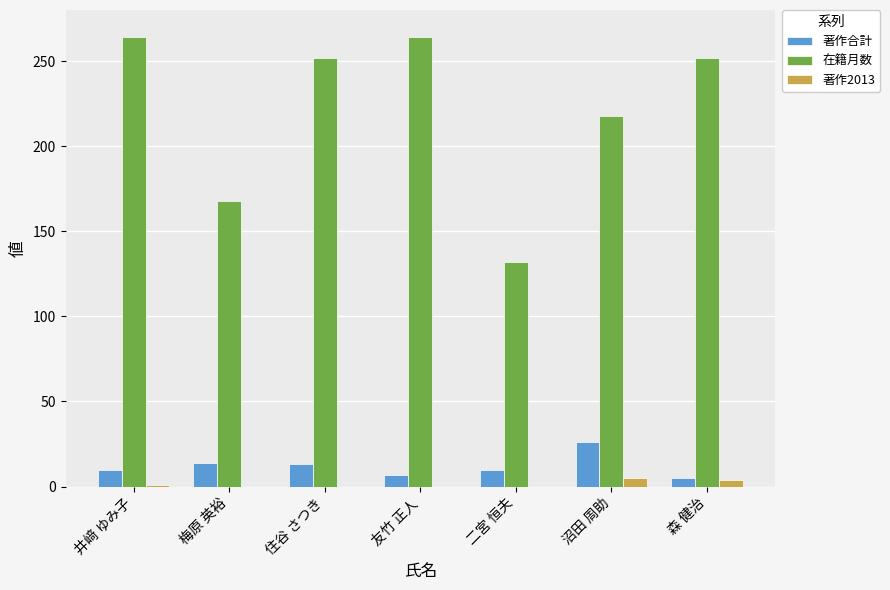

True or false: 著作2013 has a value of 5 at 沼田 周助.

True